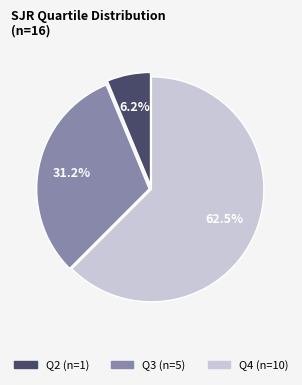

Which slice is the largest?

Q4